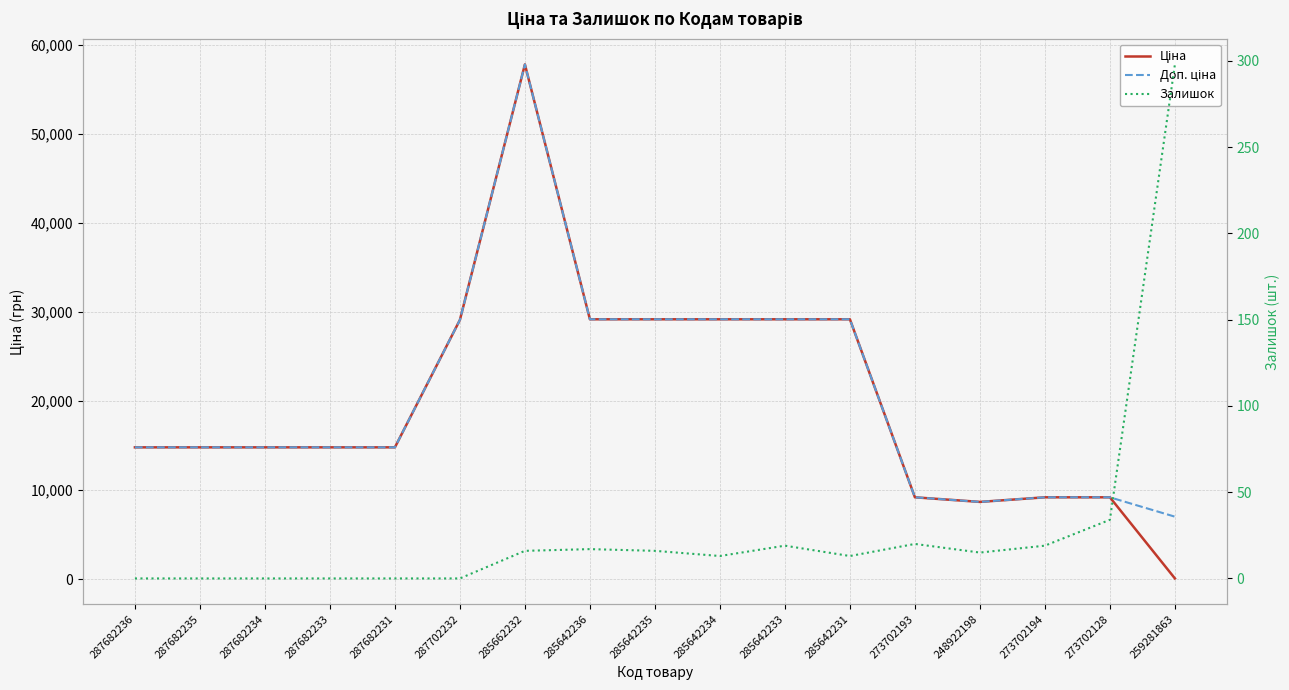

In Залишок, how many points are lower than both neighbors (excluding endpoints)?

3